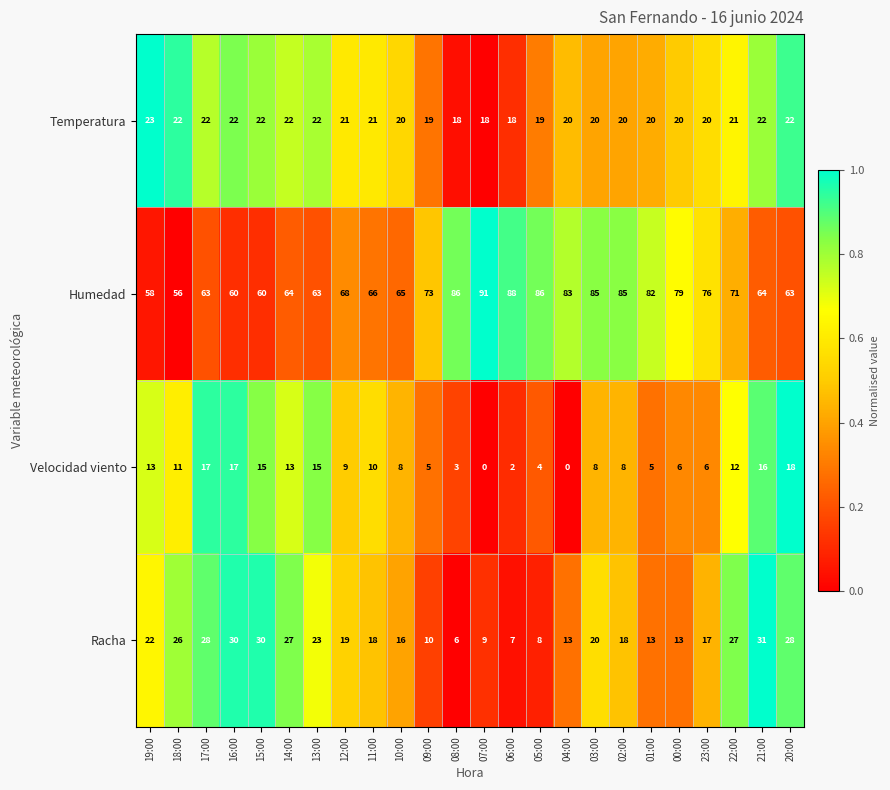

What is the difference between the highest and lowest values at 03:00?

77